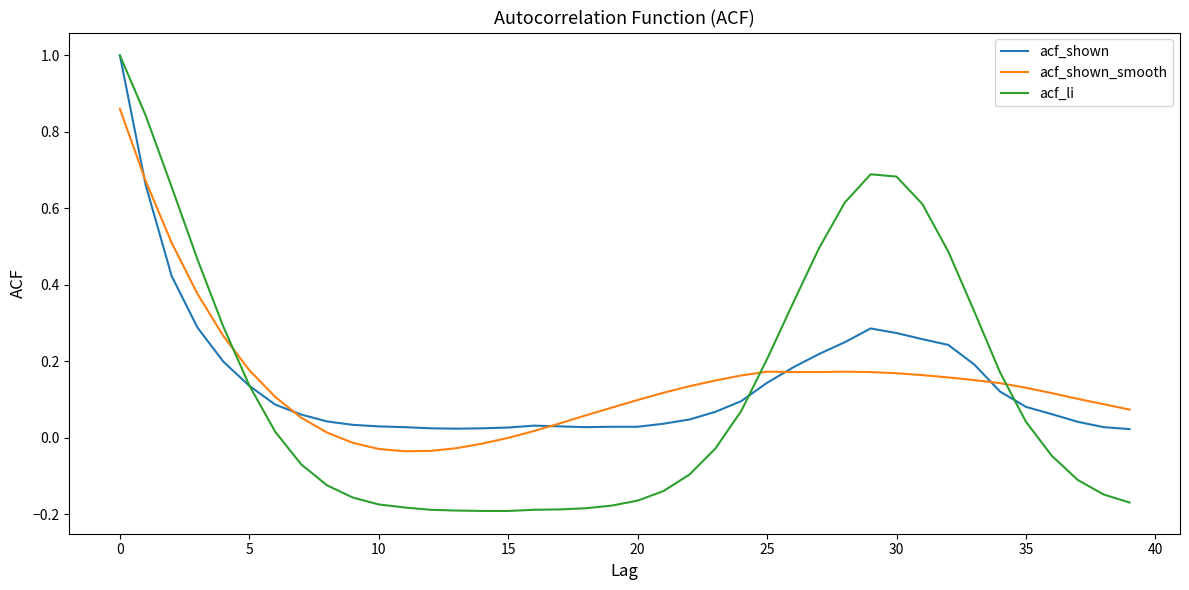

Does the chart display data point markers on the line(s)?

No